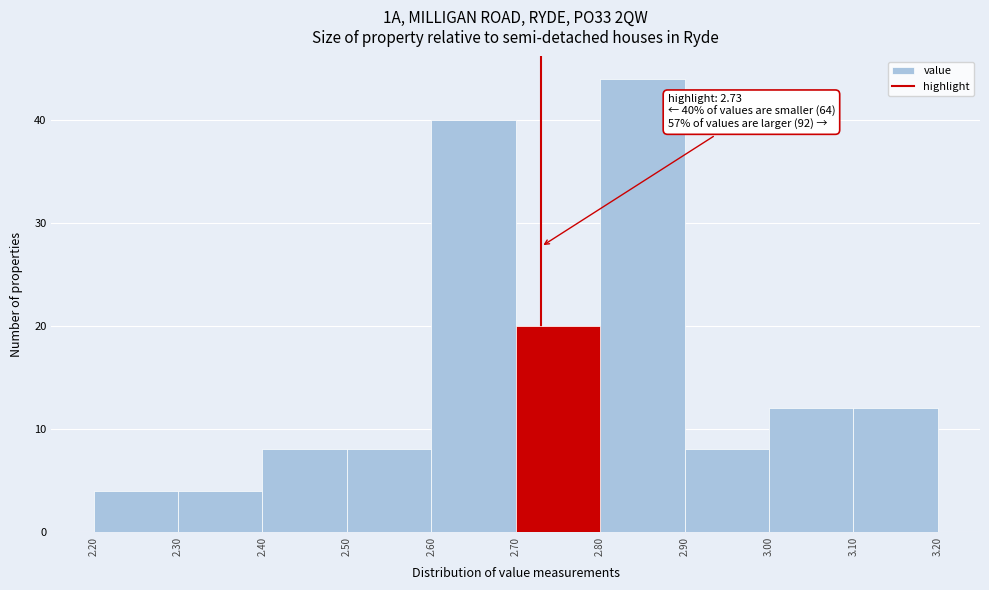

Which range on the x-axis has the tallest bar?

2.80 to 2.90